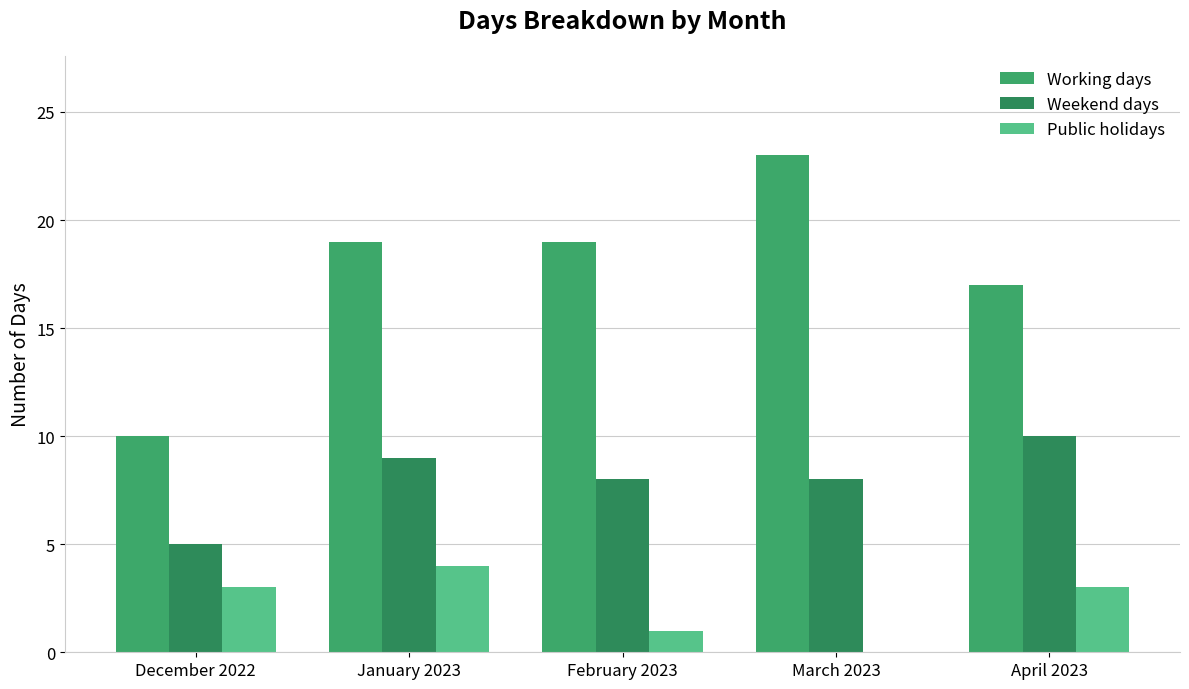

What value does the Working days series have at April 2023, to the nearest 10?

20